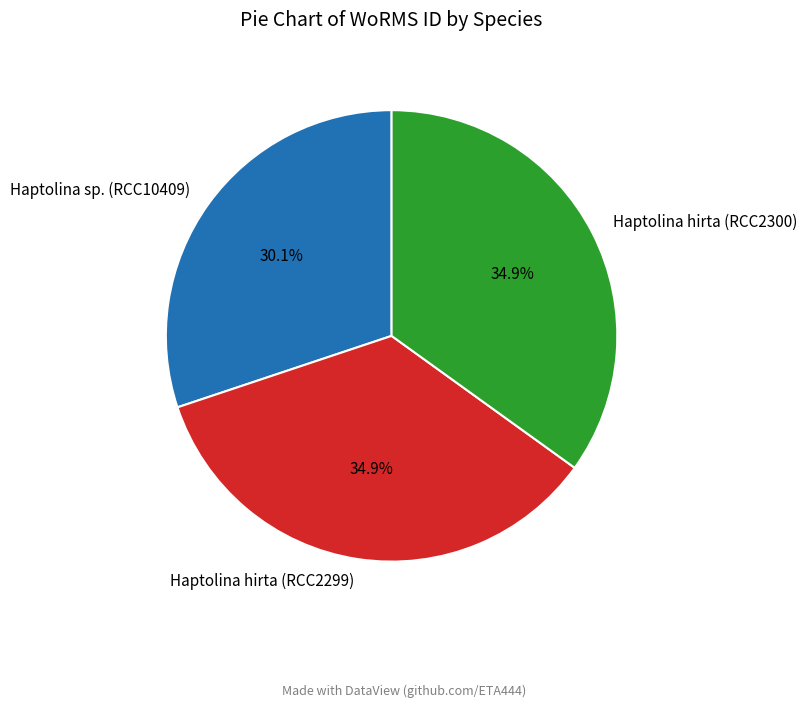

What is the smallest slice in the pie chart?

Haptolina sp. (RCC10409)